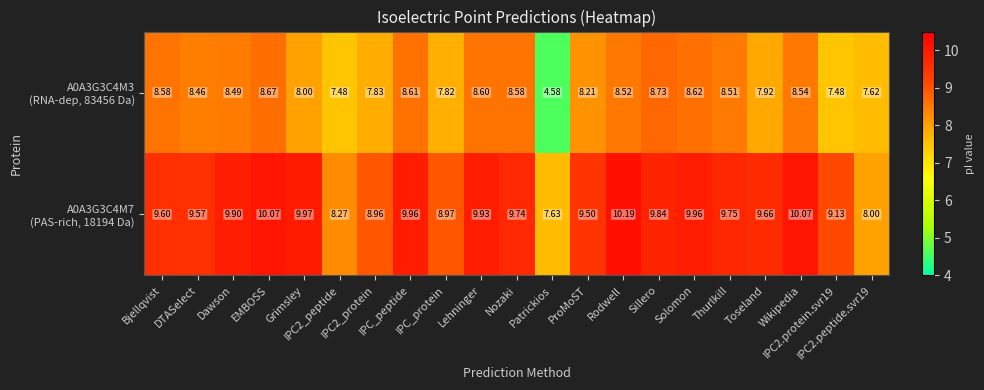

At which label is A0A3G3C4M3 (RNA-dep, 83456 Da) closest to 6?

Patrickios